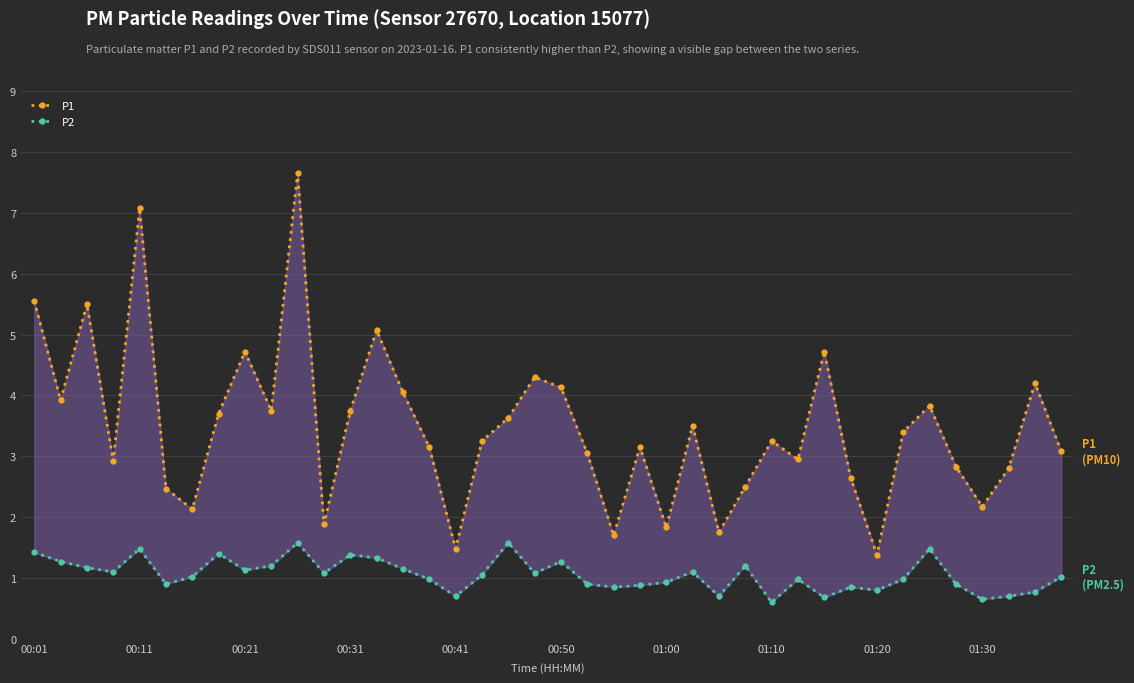

Is the value of P1 at 37 greater than the value of P2 at 24?

Yes